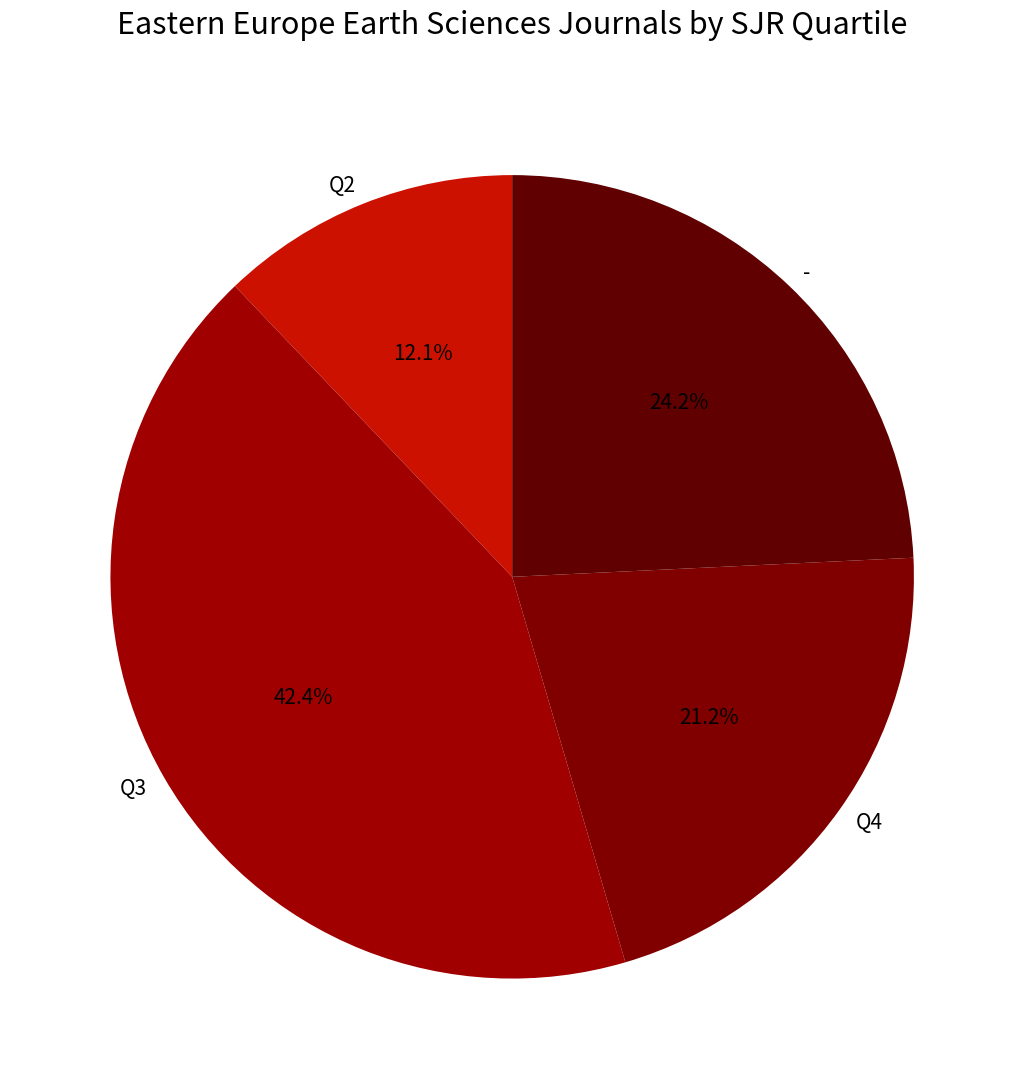

Which slice is the largest?

Q3